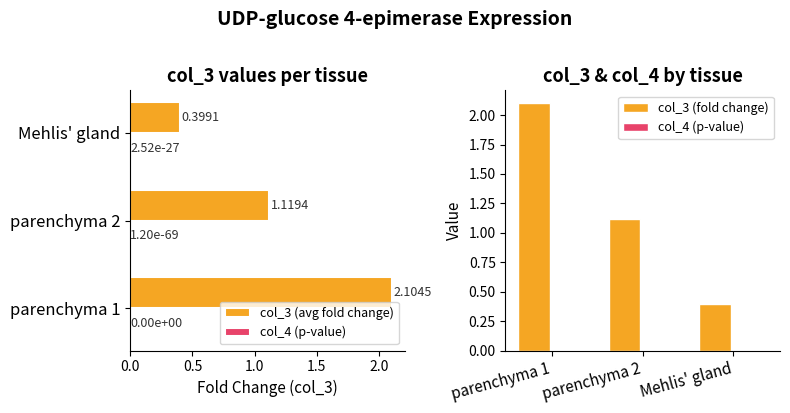

Are the bars grouped side by side (vs. stacked)?

Yes